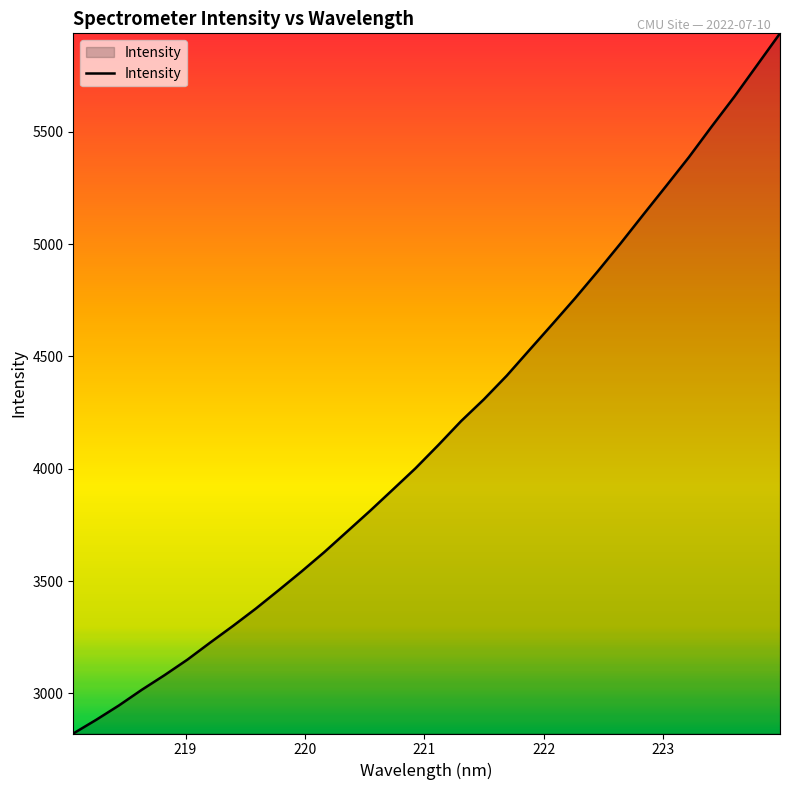

What is the minimum value shown in the chart?

2821.3